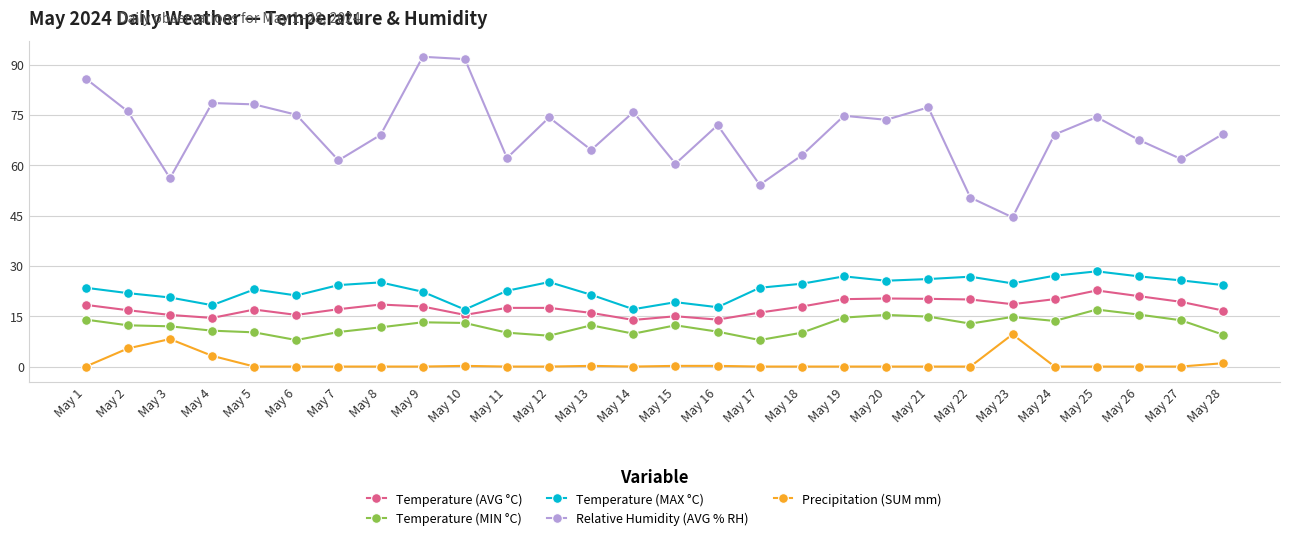

What value does the Temperature (MAX °C) series have at May 18?

24.7